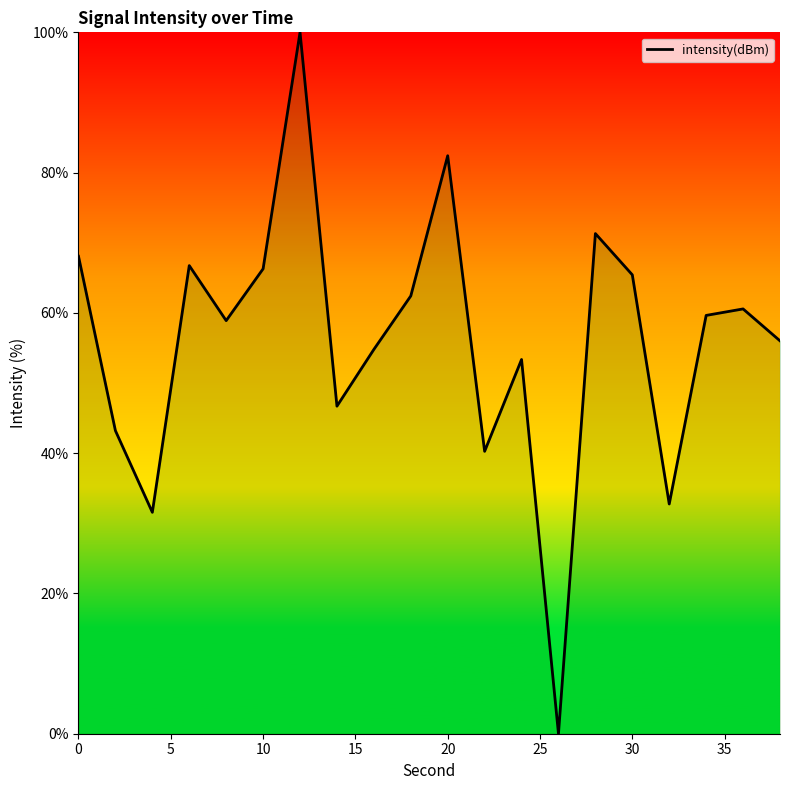

What is the difference between the maximum and minimum values?

100.0